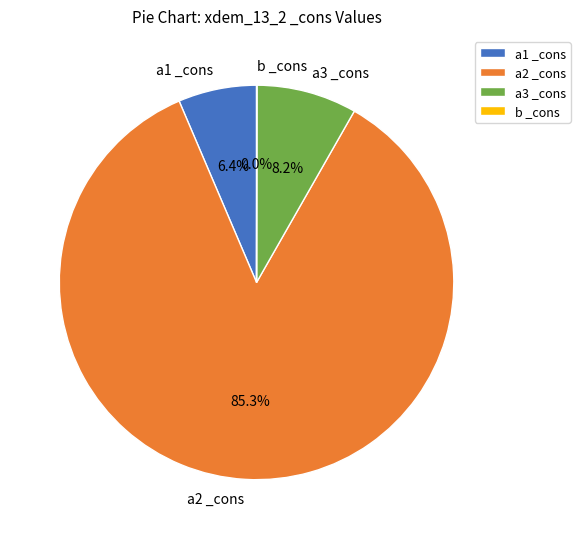

What is the majority slice?

a2 _cons